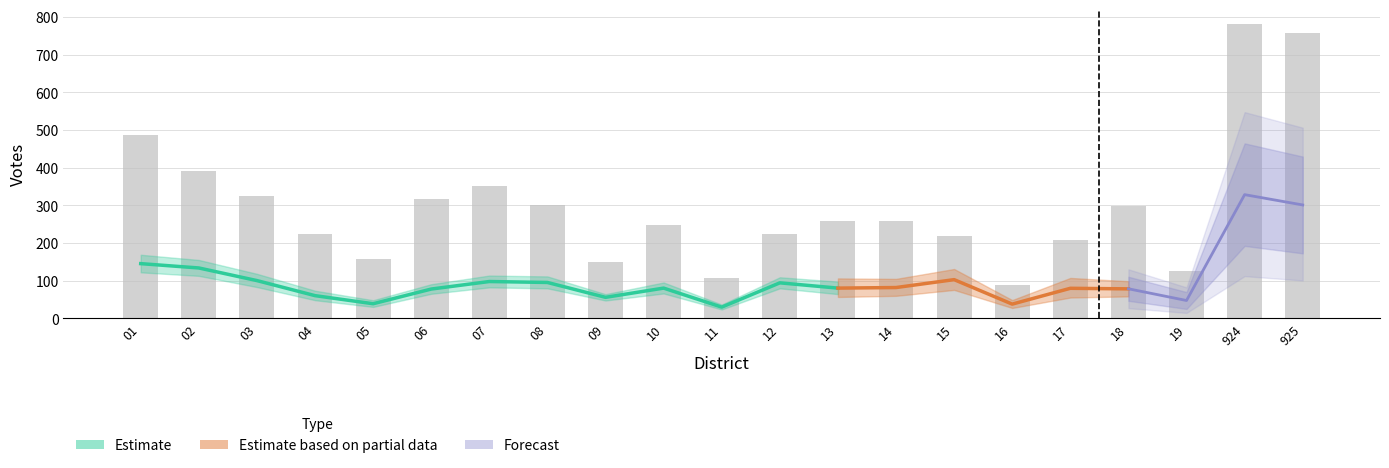

At which category is the sum across all series the highest?

924